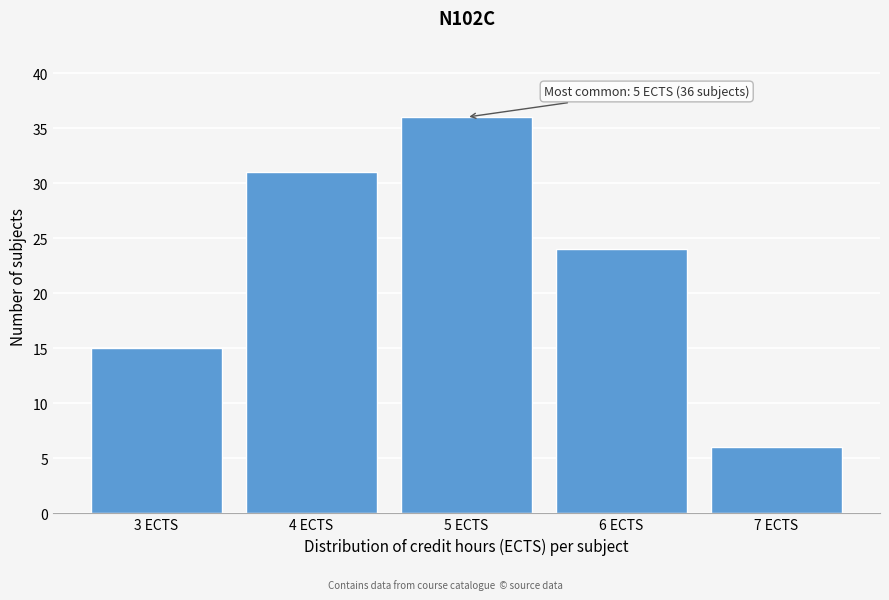

Over which range of the x-axis is the bar tallest?

4.5 to 5.5